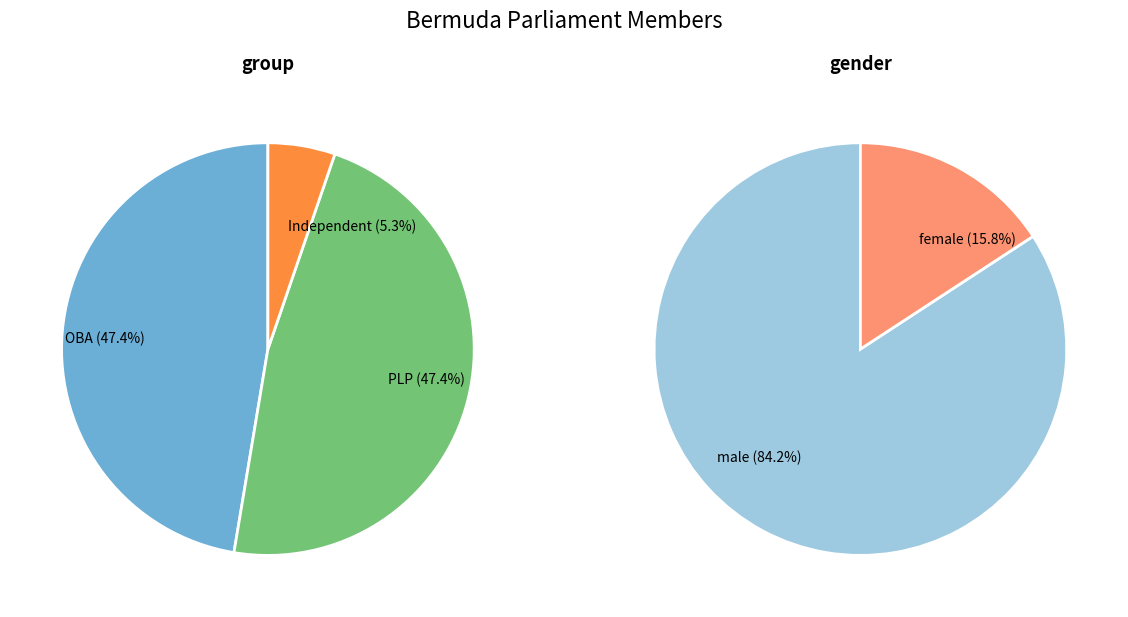

To the nearest percent, what is the difference between the largest and smallest slice percentages?

42%